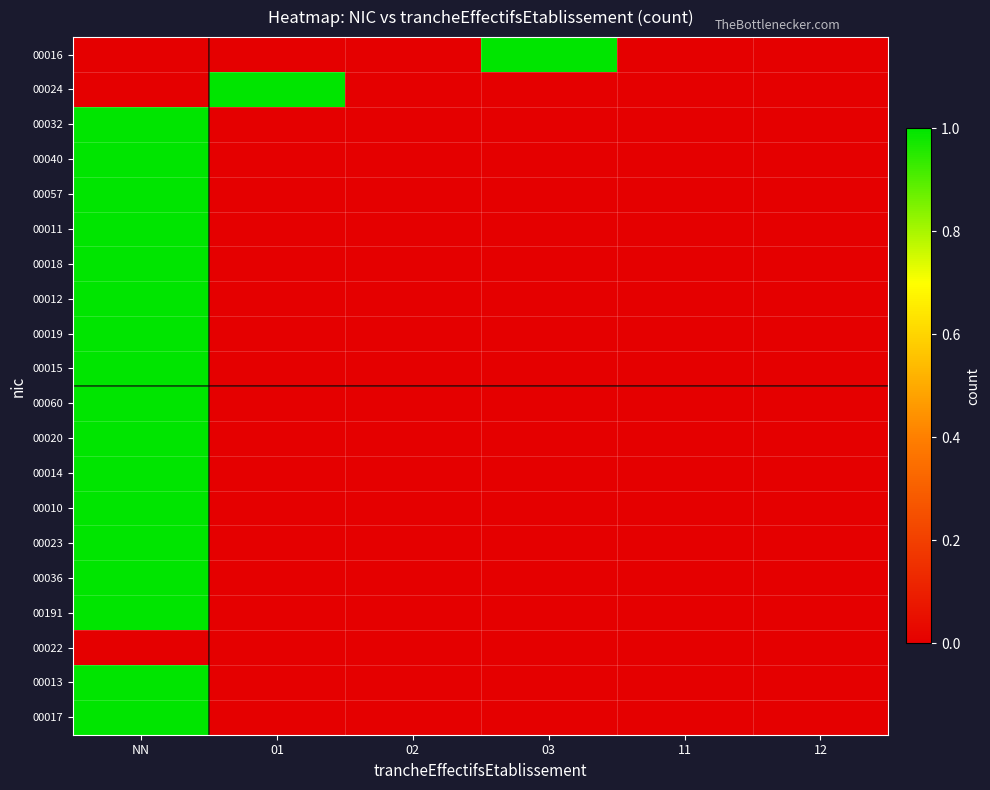

Reading right to left, what are all the values shown in this chart?

00016: 12=0	11=0	03=1	02=0	01=0	NN=0
00024: 12=0	11=0	03=0	02=0	01=1	NN=0
00032: 12=0	11=0	03=0	02=0	01=0	NN=1
00040: 12=0	11=0	03=0	02=0	01=0	NN=1
00057: 12=0	11=0	03=0	02=0	01=0	NN=1
00011: 12=0	11=0	03=0	02=0	01=0	NN=1
00018: 12=0	11=0	03=0	02=0	01=0	NN=1
00012: 12=0	11=0	03=0	02=0	01=0	NN=1
00019: 12=0	11=0	03=0	02=0	01=0	NN=1
00015: 12=0	11=0	03=0	02=0	01=0	NN=1
00060: 12=0	11=0	03=0	02=0	01=0	NN=1
00020: 12=0	11=0	03=0	02=0	01=0	NN=1
00014: 12=0	11=0	03=0	02=0	01=0	NN=1
00010: 12=0	11=0	03=0	02=0	01=0	NN=1
00023: 12=0	11=0	03=0	02=0	01=0	NN=1
00036: 12=0	11=0	03=0	02=0	01=0	NN=1
00191: 12=0	11=0	03=0	02=0	01=0	NN=1
00022: 12=0	11=0	03=0	02=0	01=0	NN=0
00013: 12=0	11=0	03=0	02=0	01=0	NN=1
00017: 12=0	11=0	03=0	02=0	01=0	NN=1